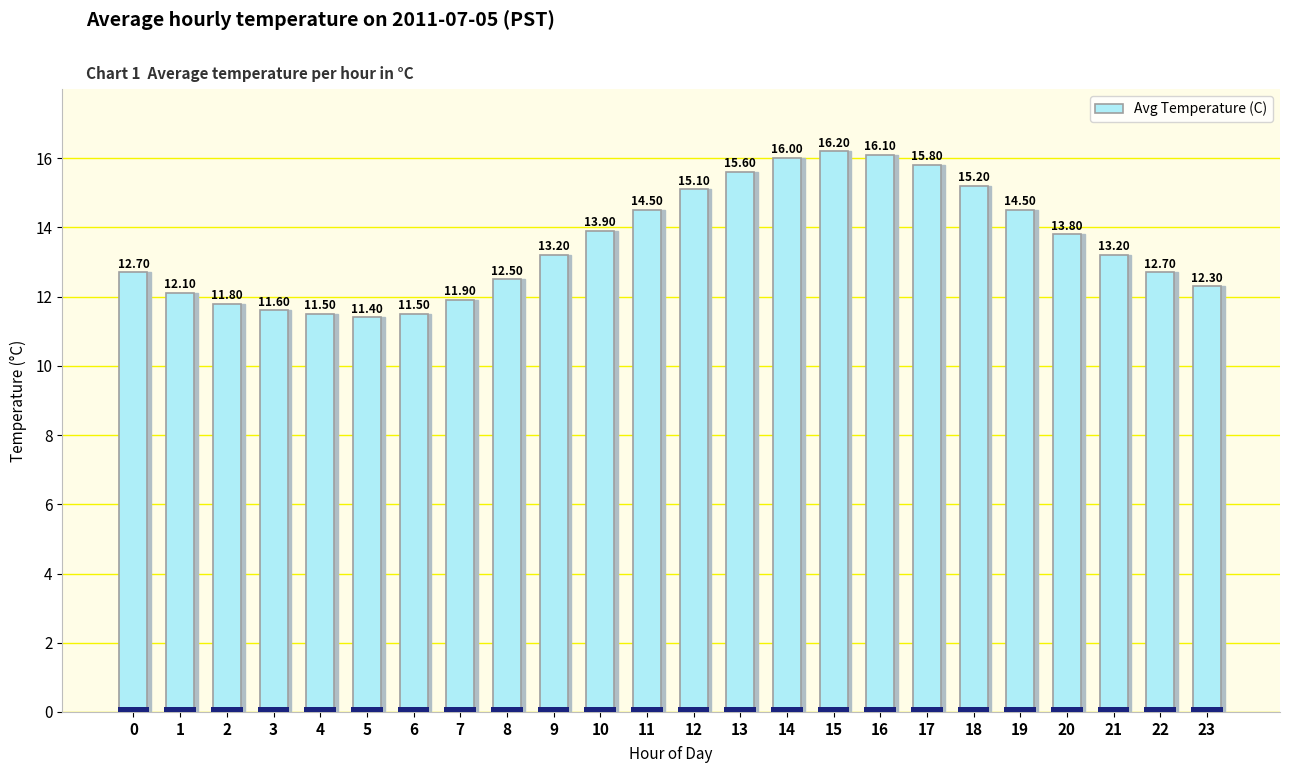

What is the minimum value shown in the chart?

11.4